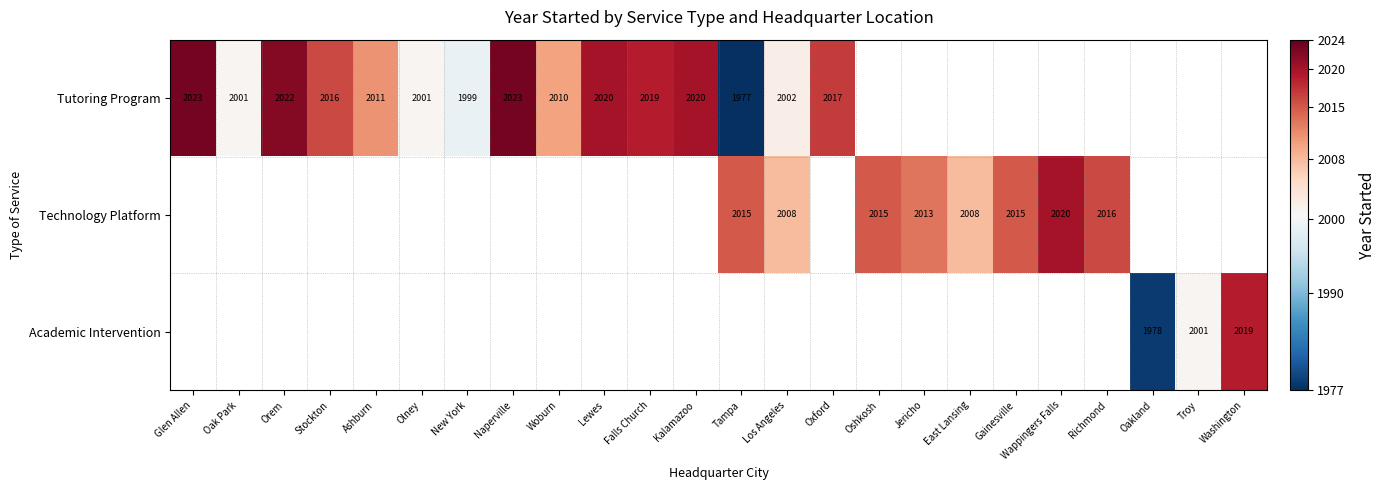

What is the greatest value displayed?

2023.0